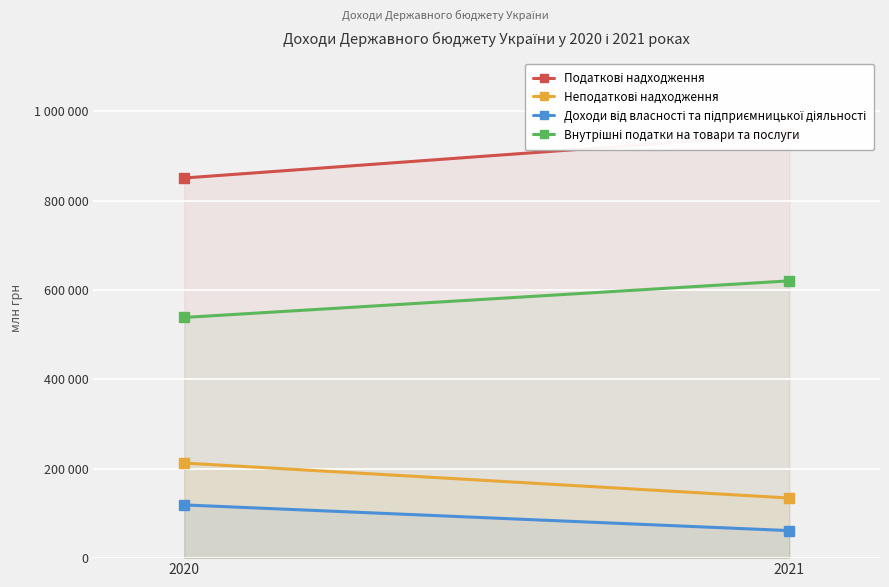

Reading left to right, extract all data points from this chart.

Податкові надходження: 851115.6	949456.6
Неподаткові надходження: 212957.2	134613.5
Доходи від власності та підприємницької діяльності: 119155.9	61647.2
Внутрішні податки на товари та послуги: 538896.2	620824.4